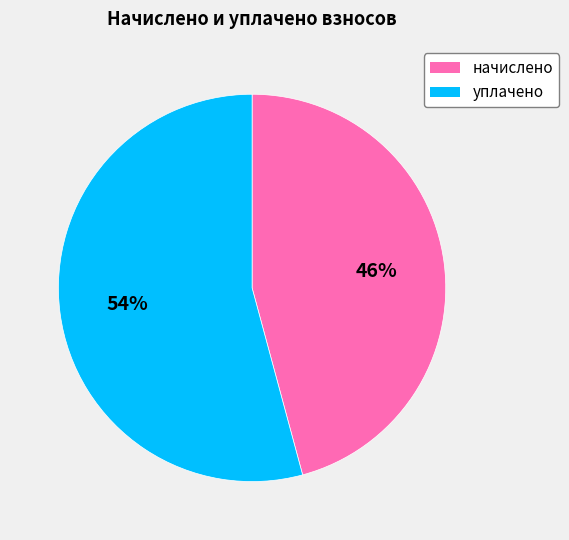

To the nearest percent, what is the difference between the largest and smallest slice percentages?

8%